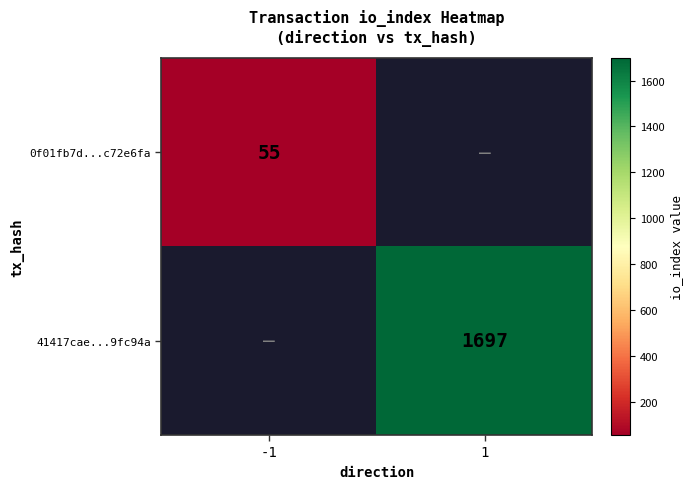

The 0f01fb7d...c72e6fa series shows 55 at -1. True or false?

True